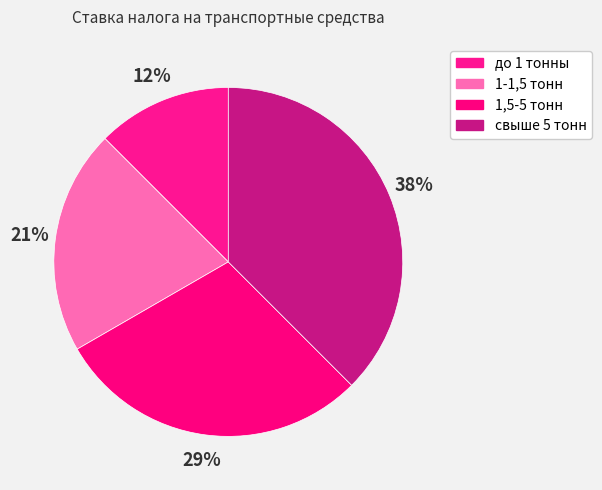

Rank the categories by value from lowest to highest.

до 1 тонны, 1-1,5 тонн, 1,5-5 тонн, свыше 5 тонн